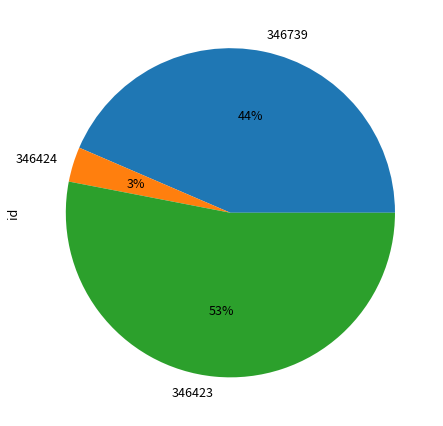

Count the number of slices in the pie.

3